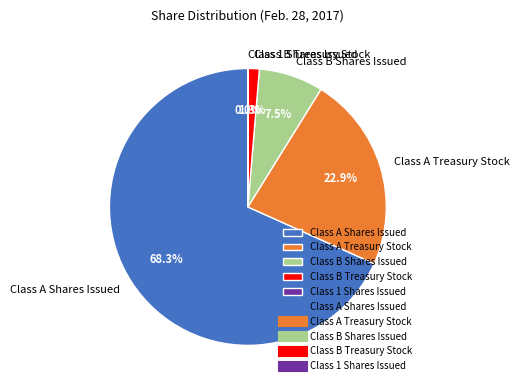

What portion of the pie excludes Class B Treasury Stock?

98.7%